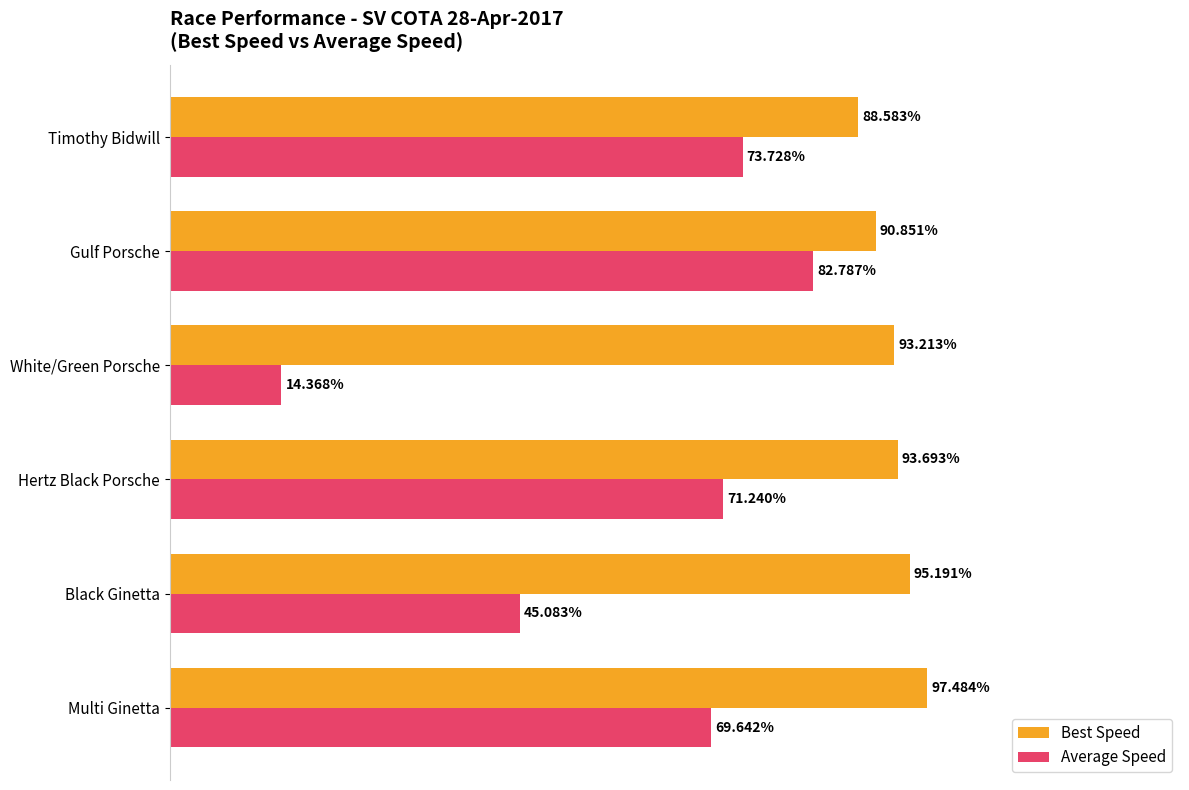

Which series has the largest range (max minus min)?

Average Speed